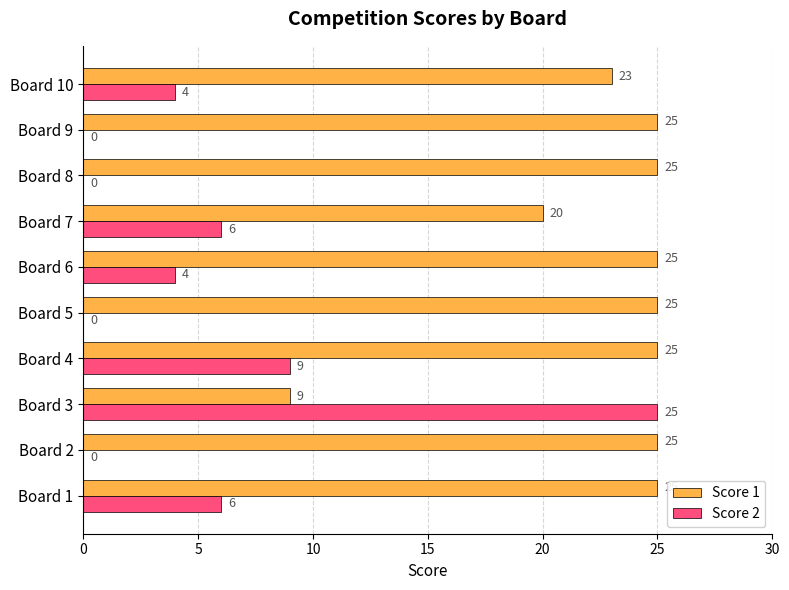

Is it true that Score 1 equals 25 at Board 6?

True